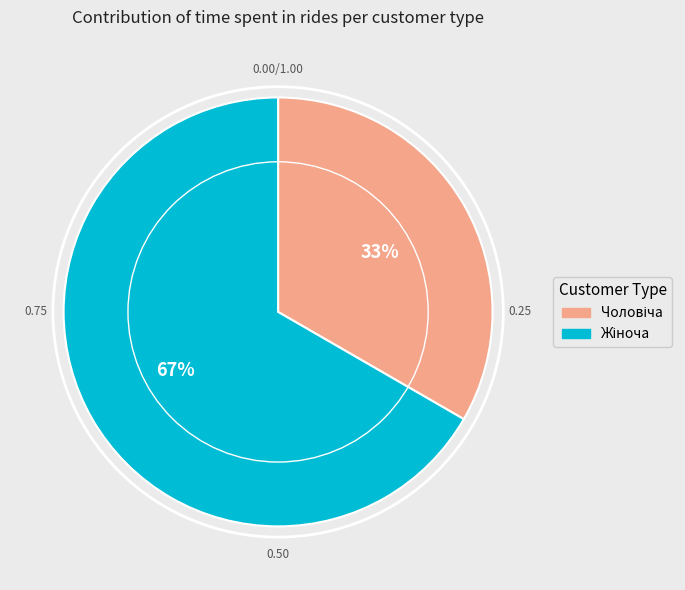

To the nearest percent, what is the average slice percentage?

50%